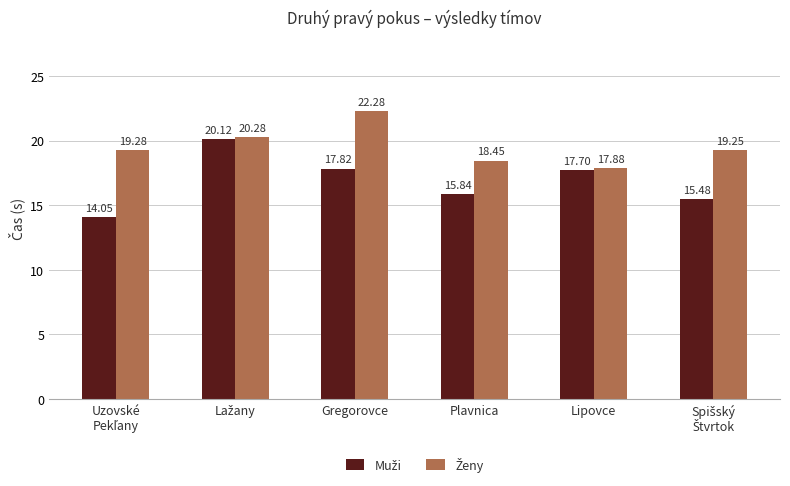

Which label corresponds to the largest value in the chart?

Gregorovce